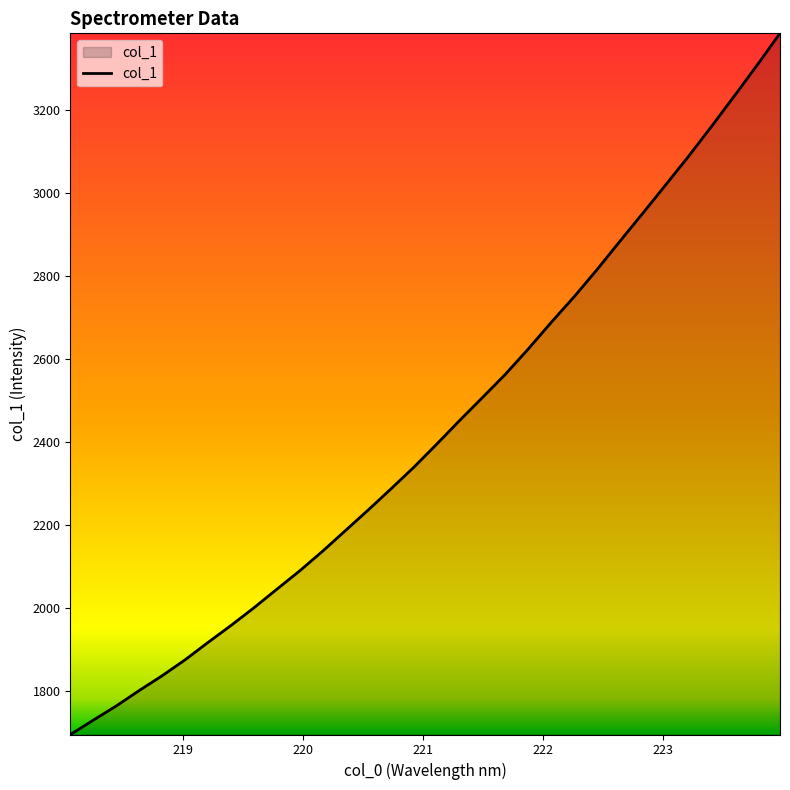

Does the chart have visible grid lines?

No